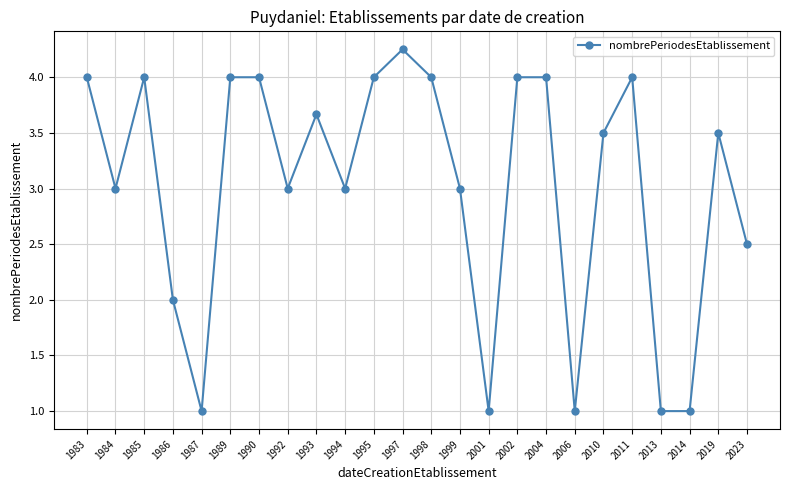

What is the value of the 14th point from the left?

3.0